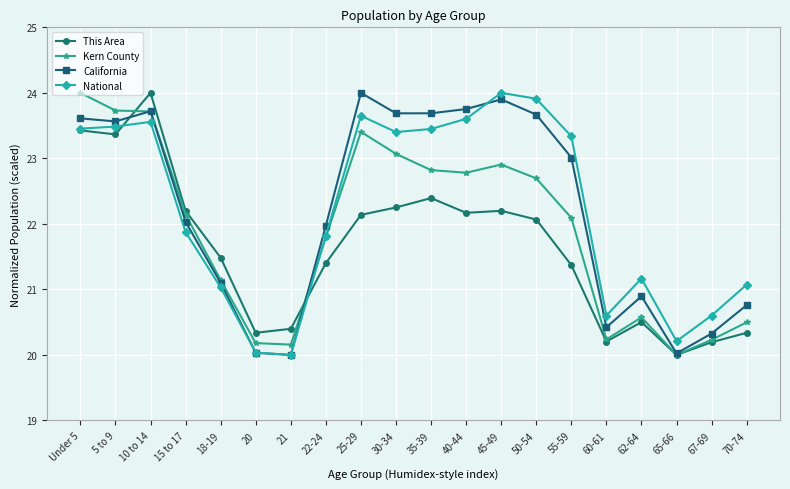

What is the average value of the This Area series?

21.6